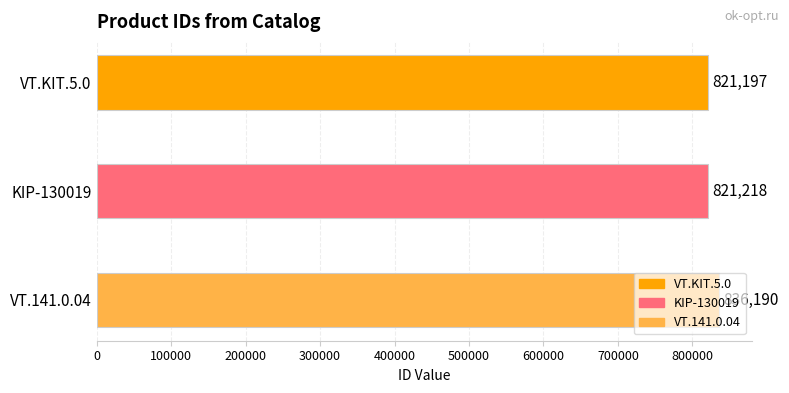

What is the average value?

826202